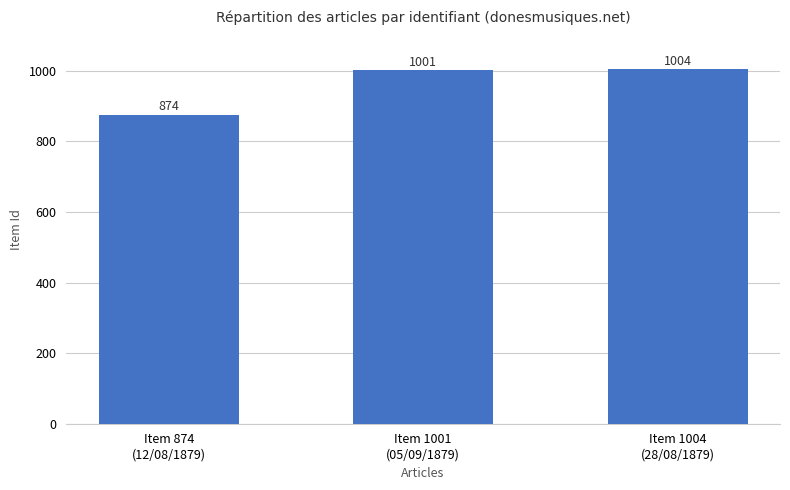

What is the label of the 2nd bar from the left?

Item 1001
(05/09/1879)